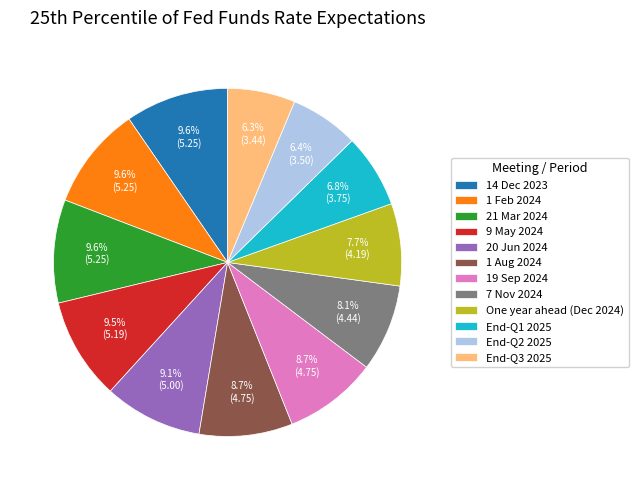

To the nearest percent, what portion does 14 Dec 2023 represent?

10%